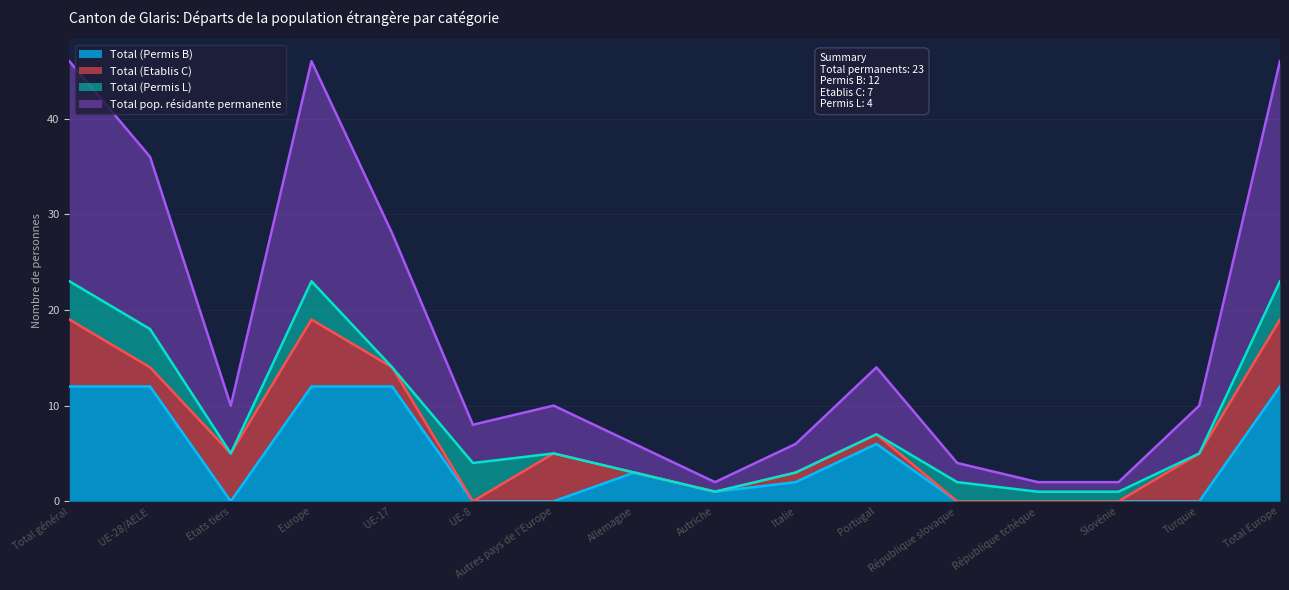

What is the label of the 4th point from the right?

République tchèque